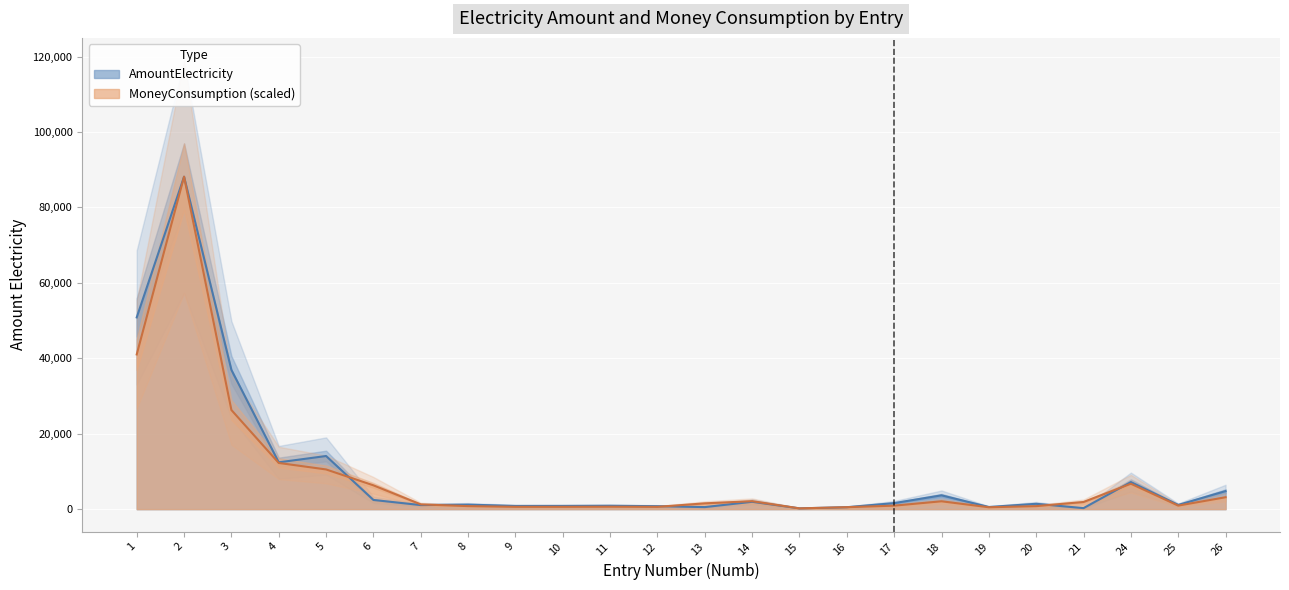

At which label does AmountElectricity reach its peak?

2